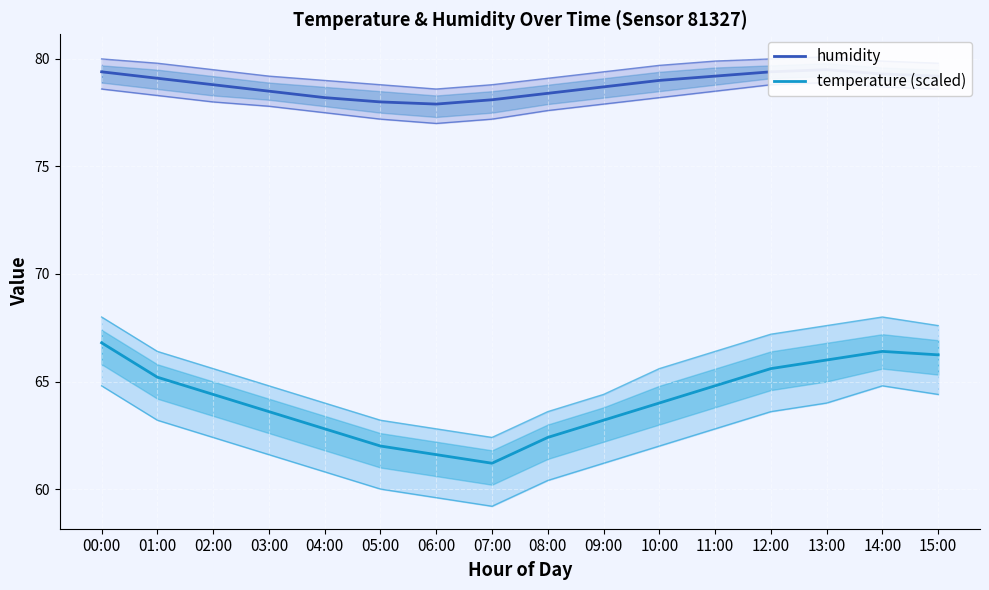

What are all the series names shown in the legend?

humidity, temperature (scaled)